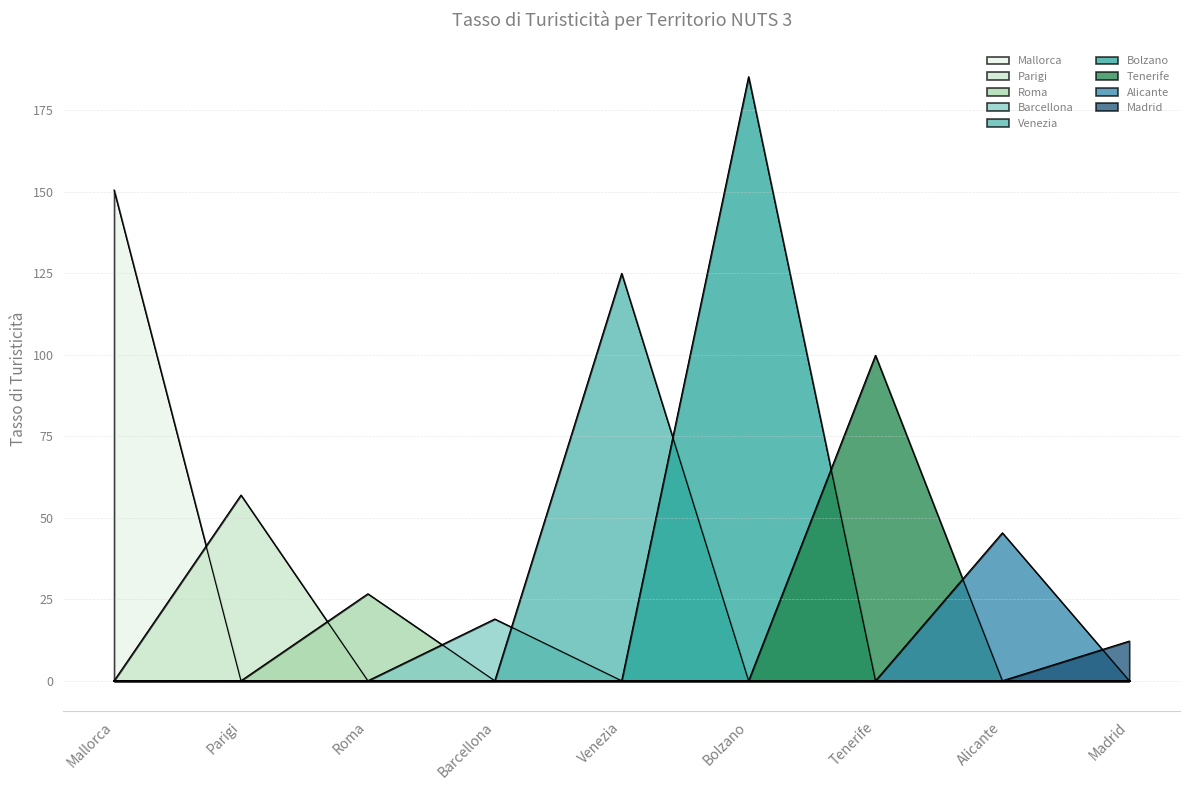

True or false: the data shows 66.7 at Tenerife.

False